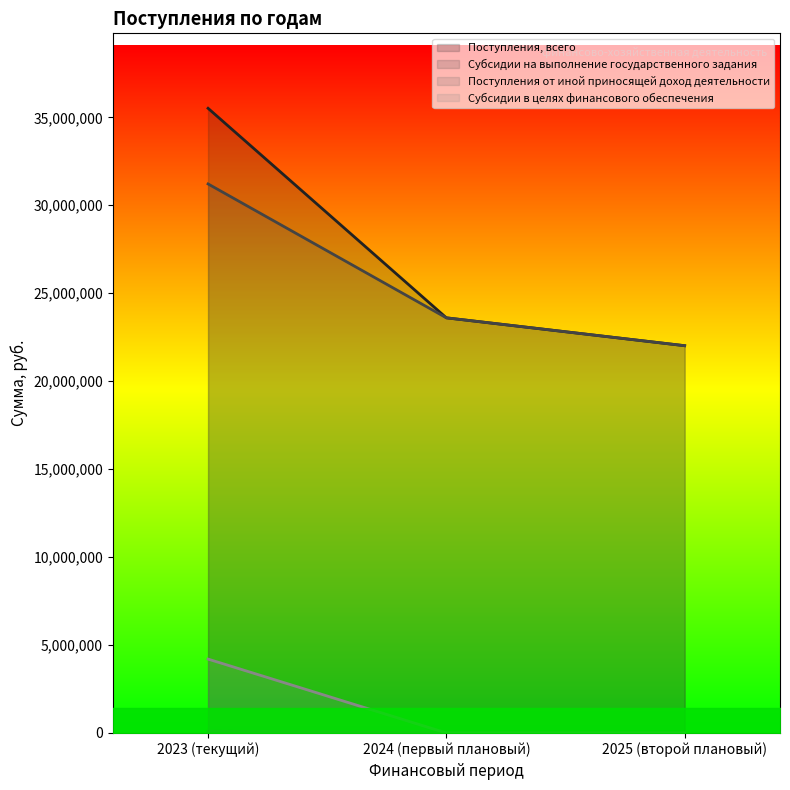

Between 2023 (текущий) and 2025 (второй плановый), which is larger?

2023 (текущий)